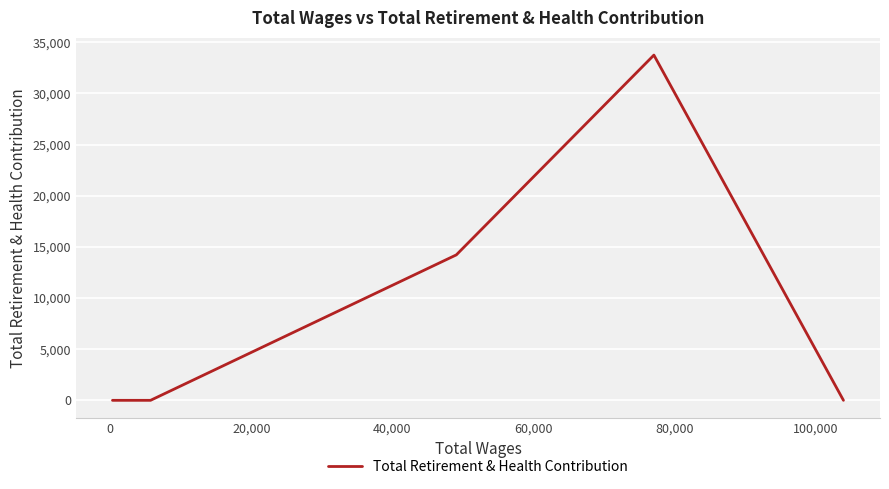

What is the greatest value displayed?

33753